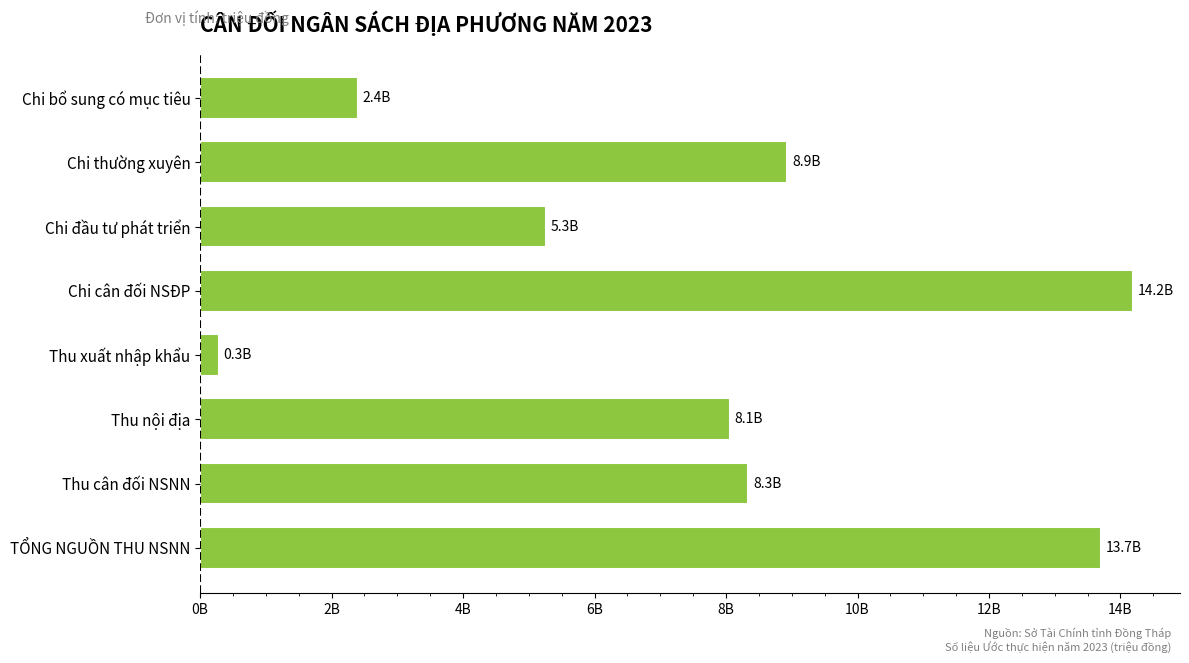

Are the bars horizontal?

Yes